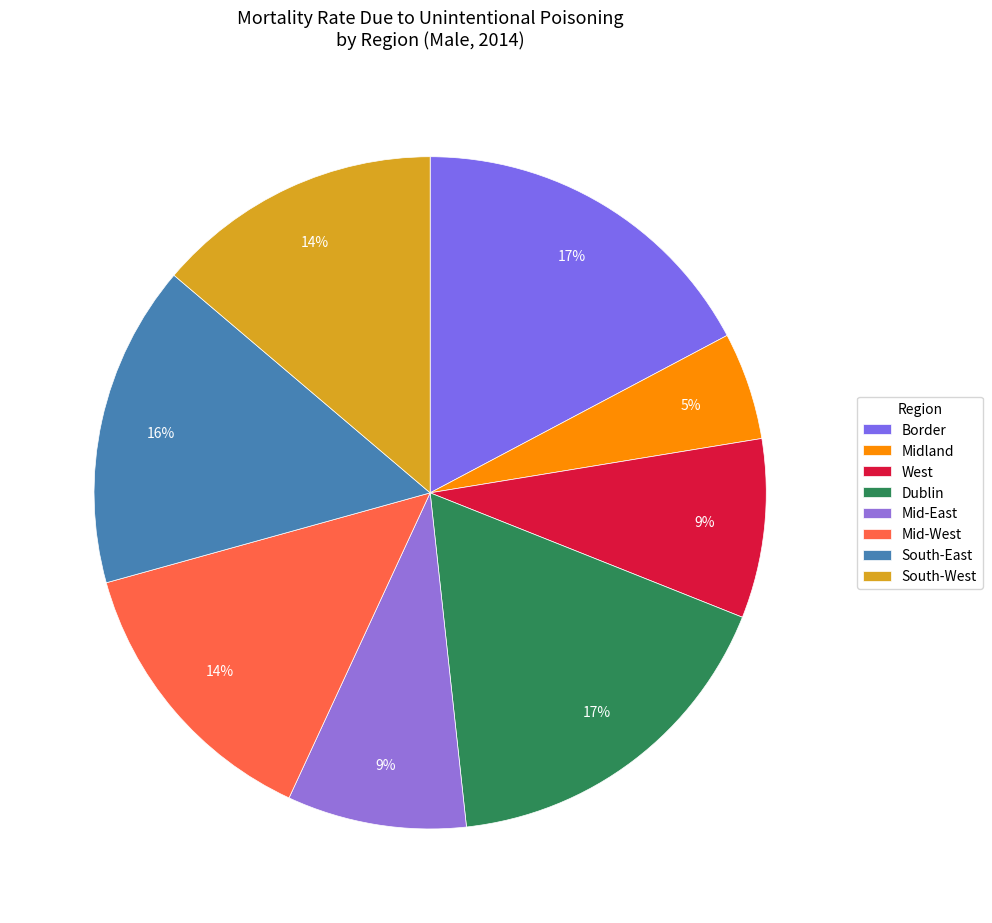

To the nearest percent, what is the combined percentage of South-East and Midland?

21%